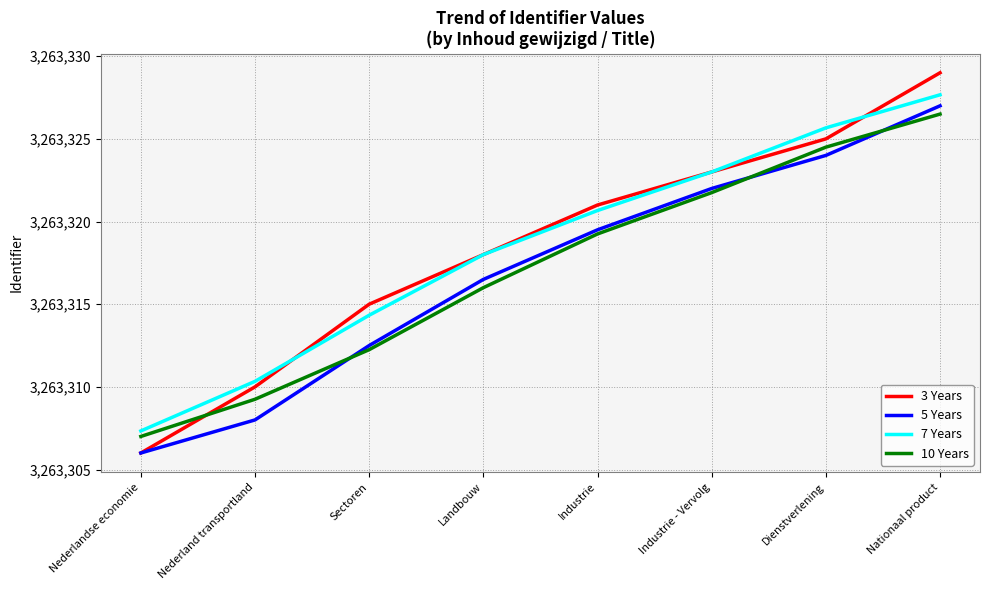

Read the 7 Years value at Sectoren.

3263314.3